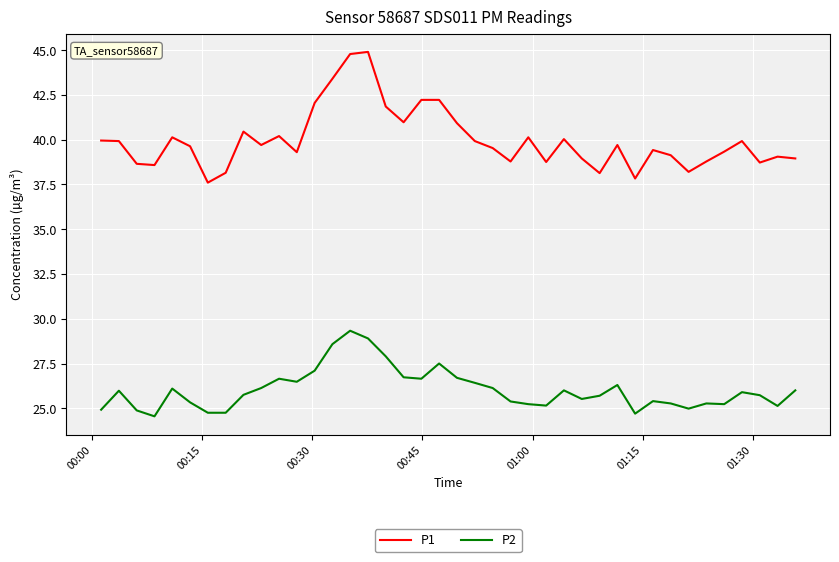

True or false: P2 and P1 intersect in this chart.

False